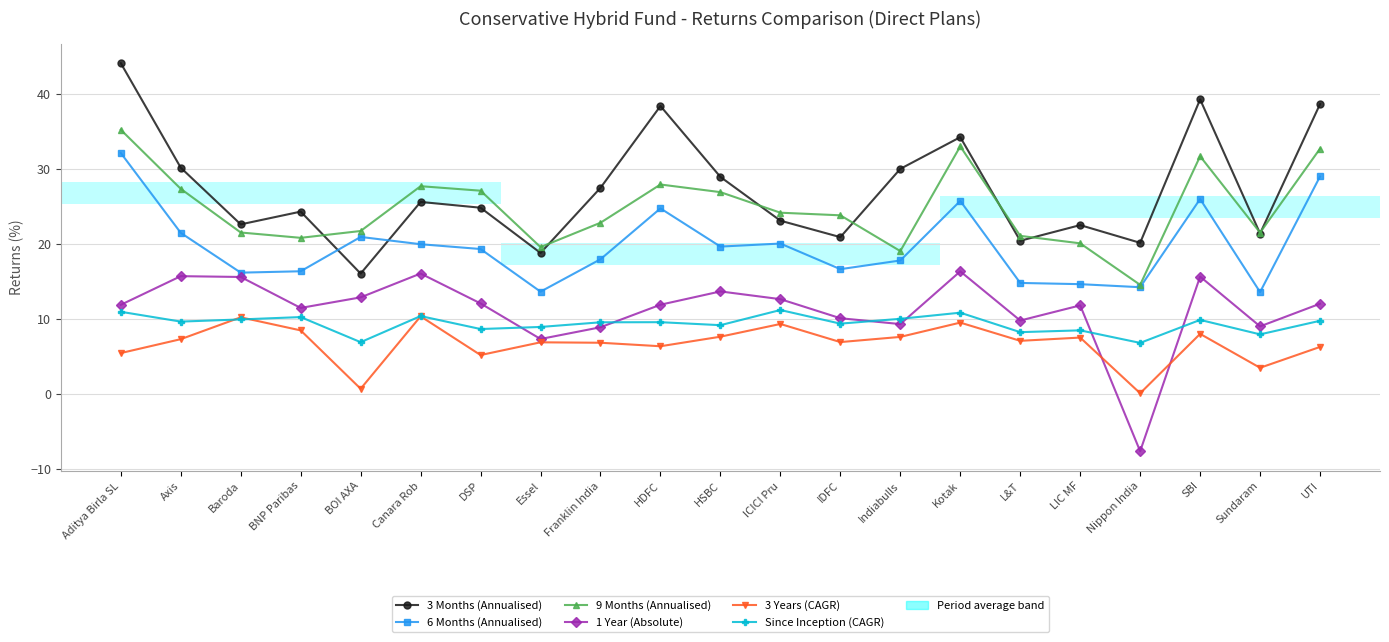

True or false: 3 Months (Annualised) and 3 Years (CAGR) intersect in this chart.

False